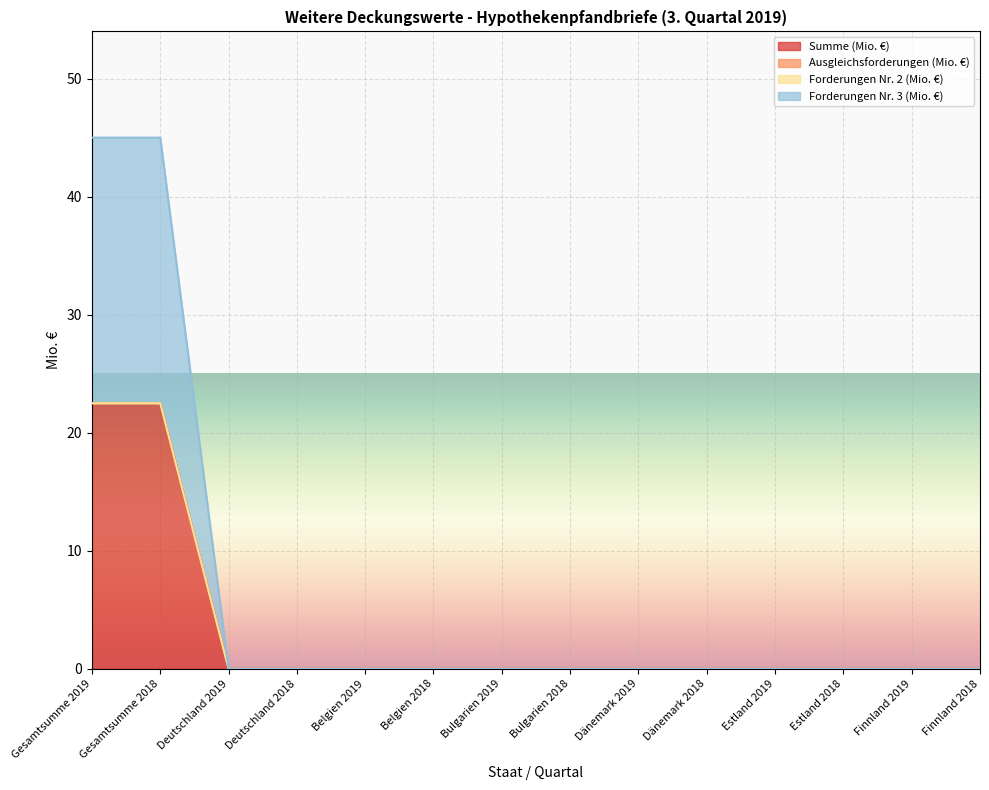

Which has a higher value, Deutschland 2019 or Deutschland 2018?

Deutschland 2019